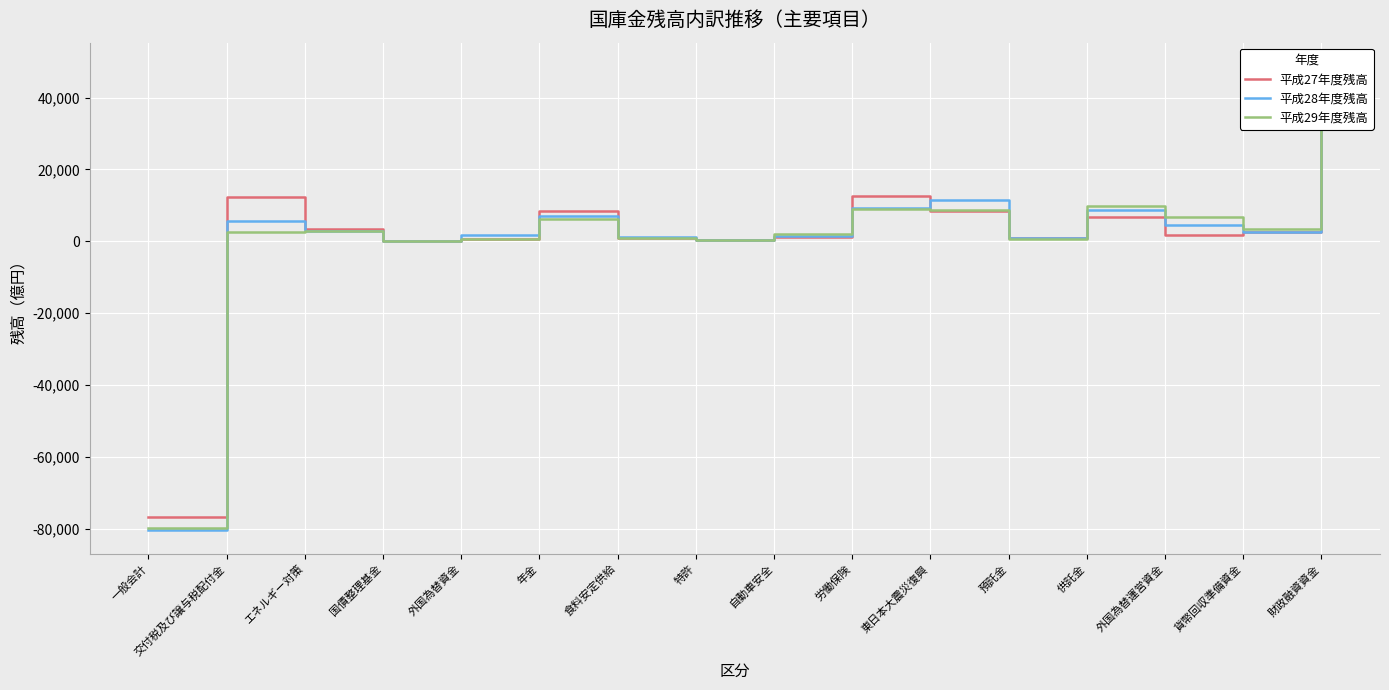

What is the highest value of the 平成29年度残高 series?

36722